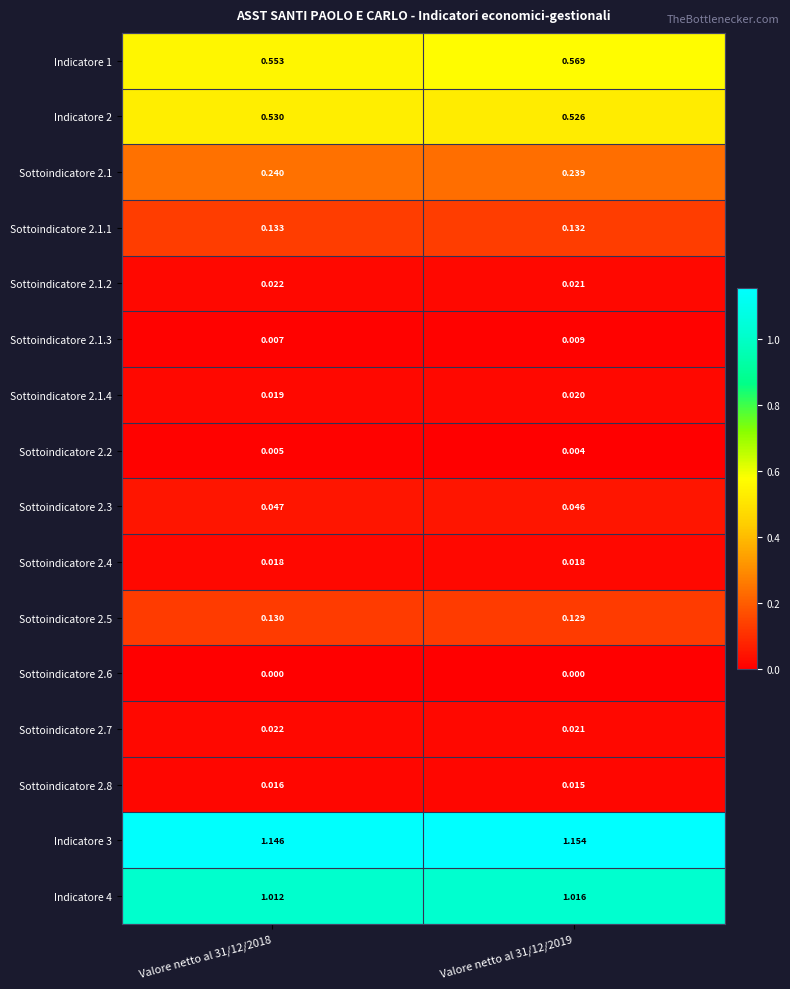

Is the value of Sottoindicatore 2.3 at Valore netto al 31/12/2019 greater than the value of Sottoindicatore 2.1 at Valore netto al 31/12/2018?

No